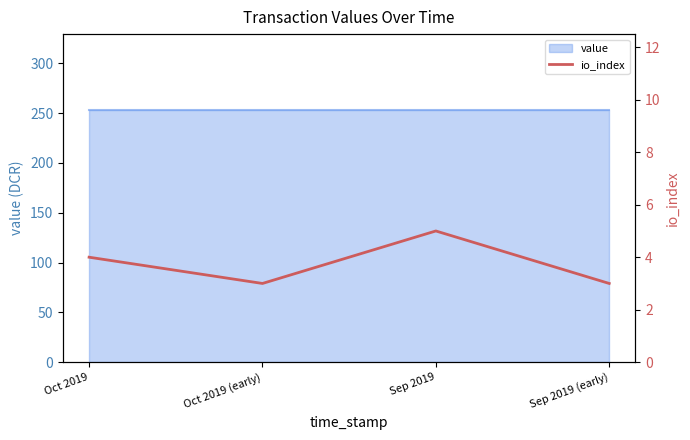

What is the difference between the maximum and second lowest values?

2